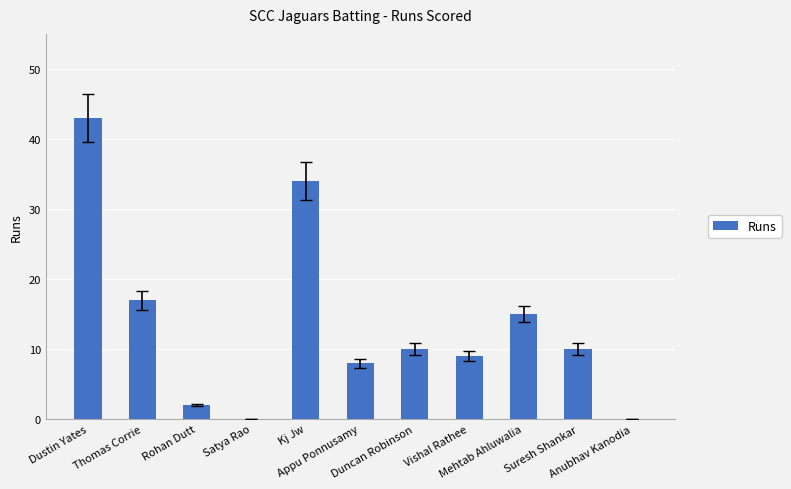

Which has a higher value, Appu Ponnusamy or Satya Rao?

Appu Ponnusamy